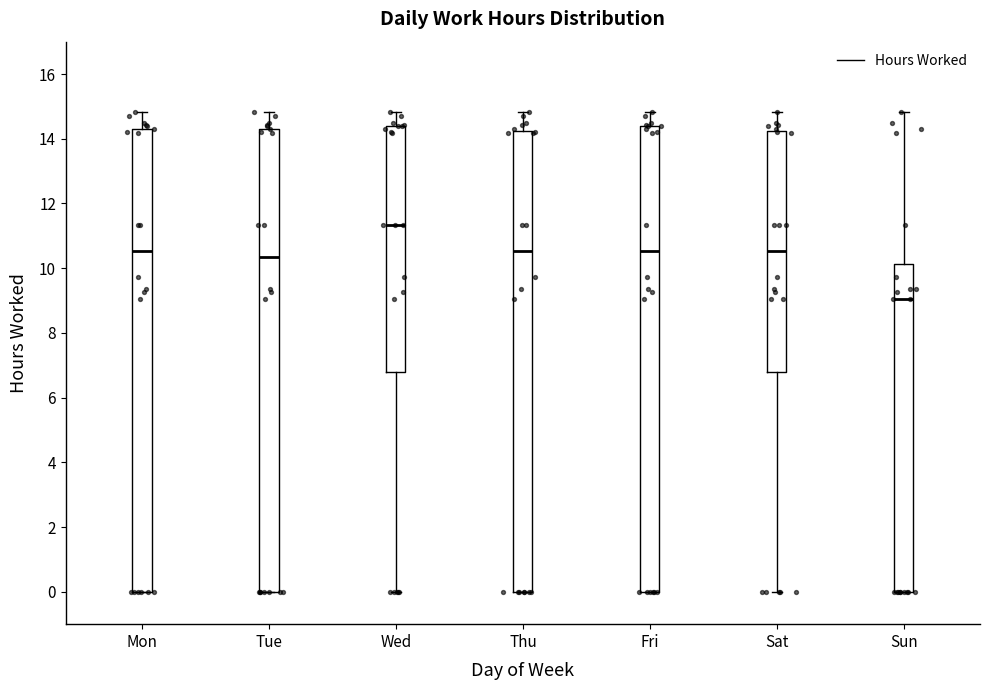

Reading left to right, read every box against the y-axis: the position of its median line, the range the box covers, and the ends of its whiskers. The values are not printed on the chart, so give them approximately, as read against the axis.

Mon: median 10.6, box 0.0 to 14.4, whiskers 0.0 to 14.8
Tue: median 10.4, box 0.0 to 14.4, whiskers 0.0 to 14.8
Wed: median 11.4, box 6.8 to 14.4, whiskers 0.0 to 14.8
Thu: median 10.6, box 0.0 to 14.2, whiskers 0.0 to 14.8
Fri: median 10.6, box 0.0 to 14.4, whiskers 0.0 to 14.8
Sat: median 10.6, box 6.8 to 14.2, whiskers 0.0 to 14.8
Sun: median 9.0, box 0.0 to 10.2, whiskers 0.0 to 14.8